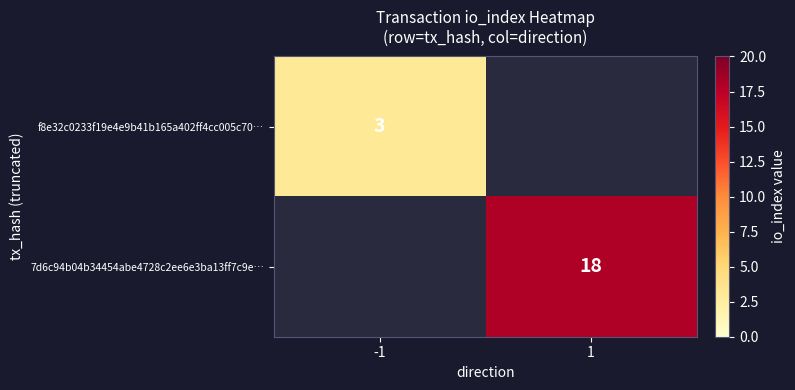

Is the value of f8e32c0233f19e4e9b41b165a402ff4cc005c70… at -1 greater than the value of 7d6c94b04b34454abe4728c2ee6e3ba13ff7c9e… at 1?

No